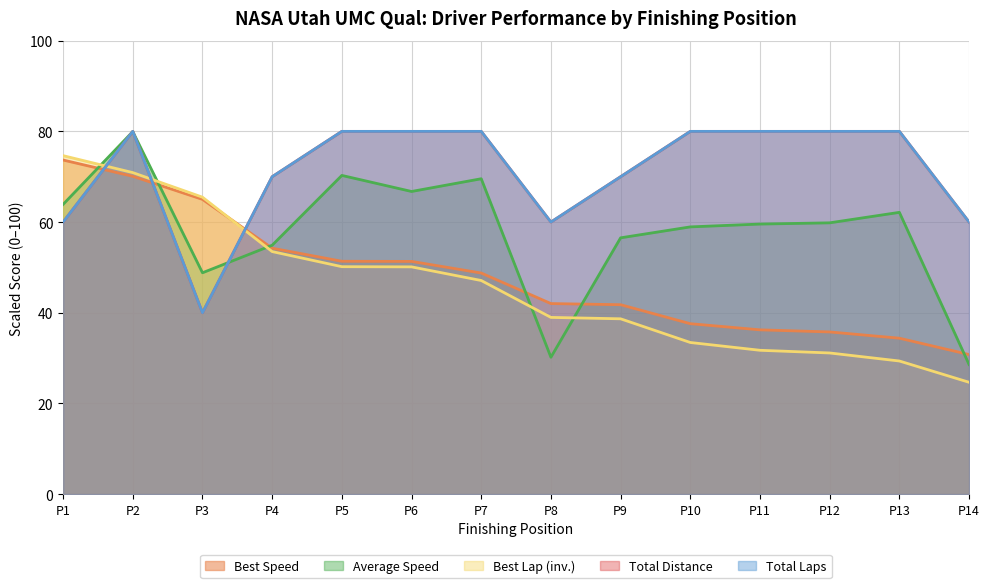

What is the average value of the Best Speed series?

48.1